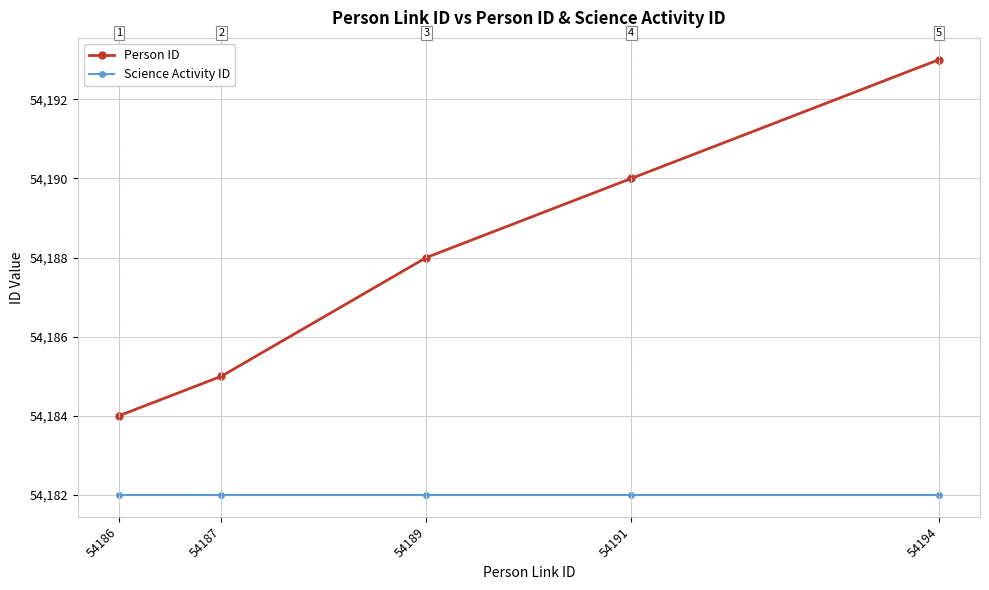

What is the sum of the Science Activity ID values at 54187 and 54191?

108364